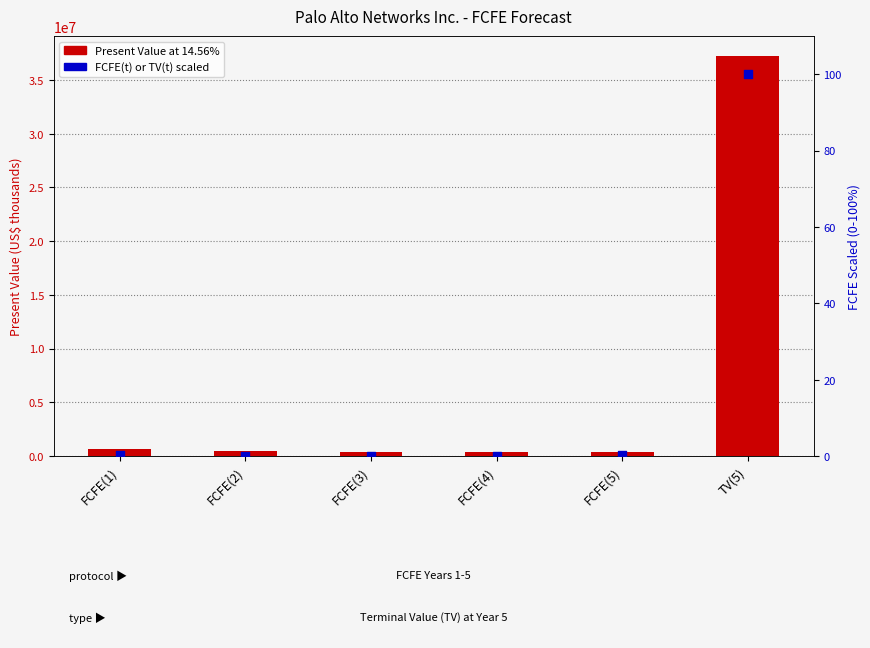

At how many categories does at least one series exceed 901525?

1